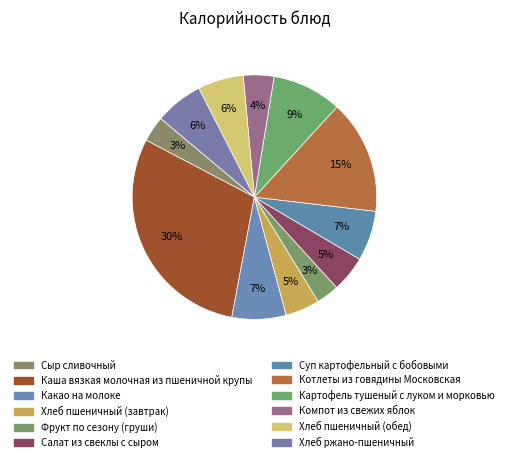

How many segments does this pie chart have?

12